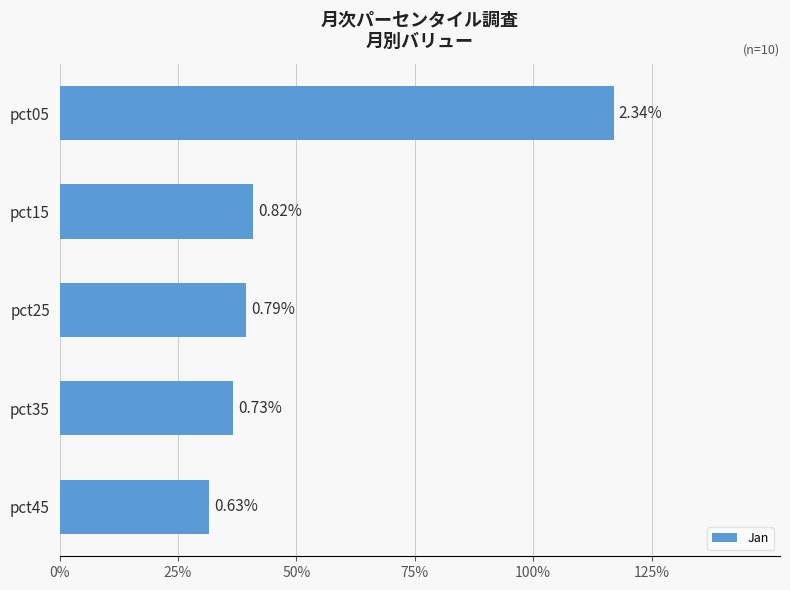

Does the chart contain any negative values?

No